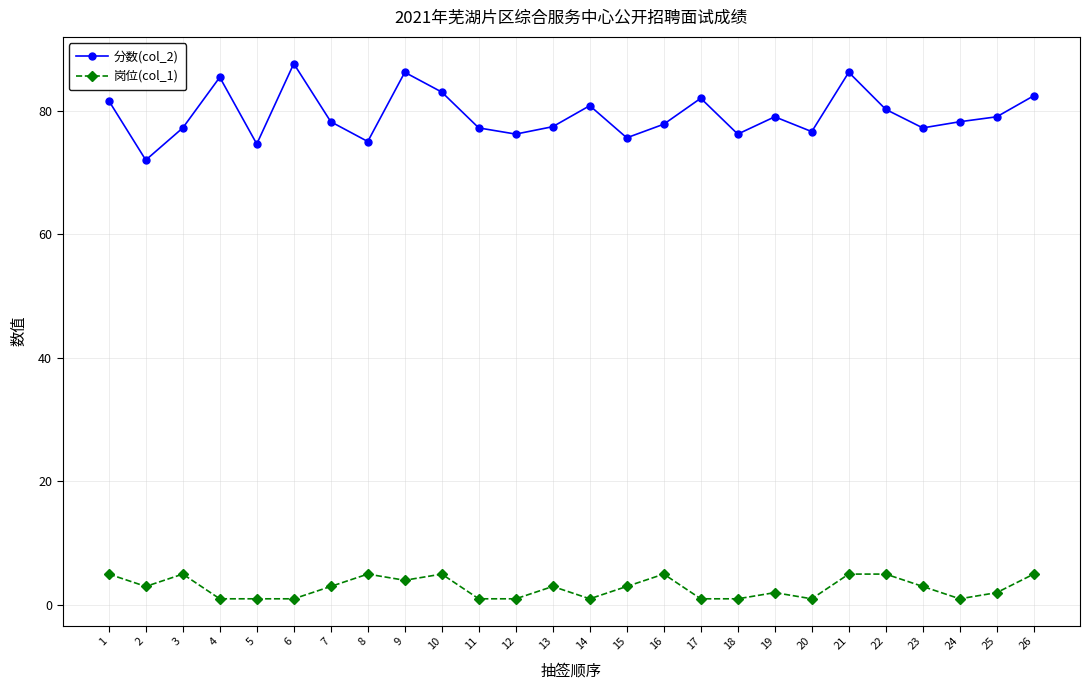

The 岗位(col_1) series shows 4.0 at 9. True or false?

True